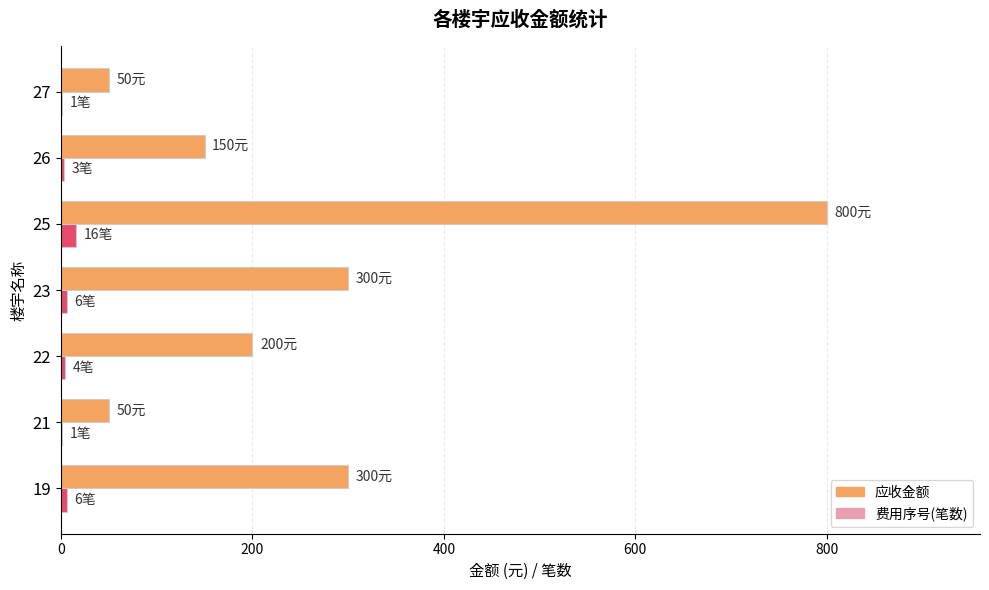

What is the sum of all 费用序号(笔数) values?

37